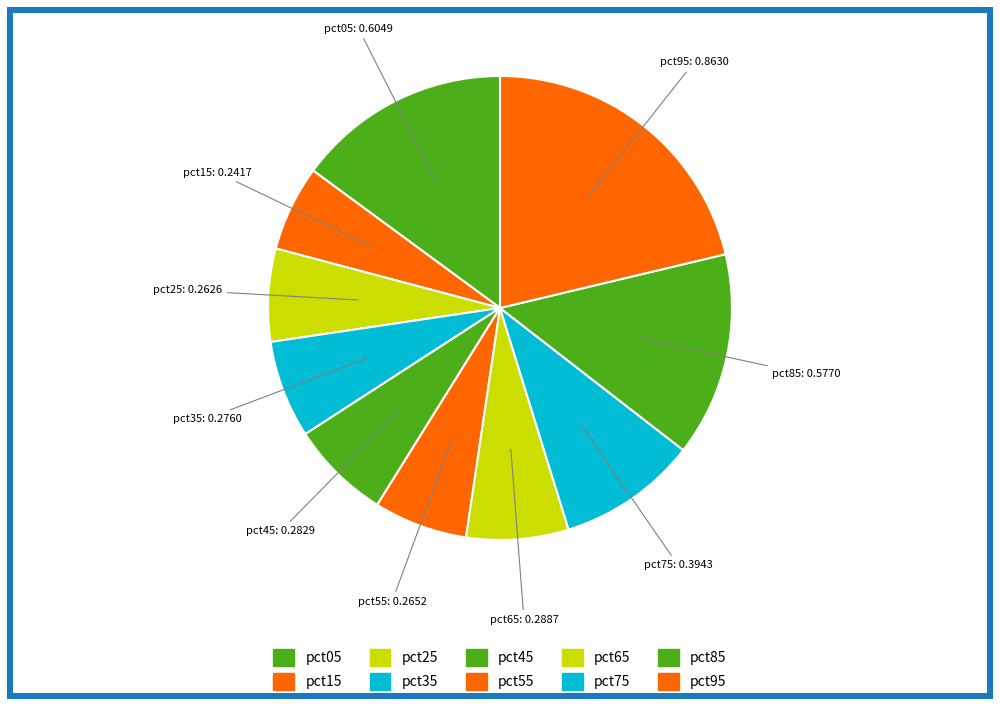

To the nearest percent, what percentage of the pie is pct25?

6%